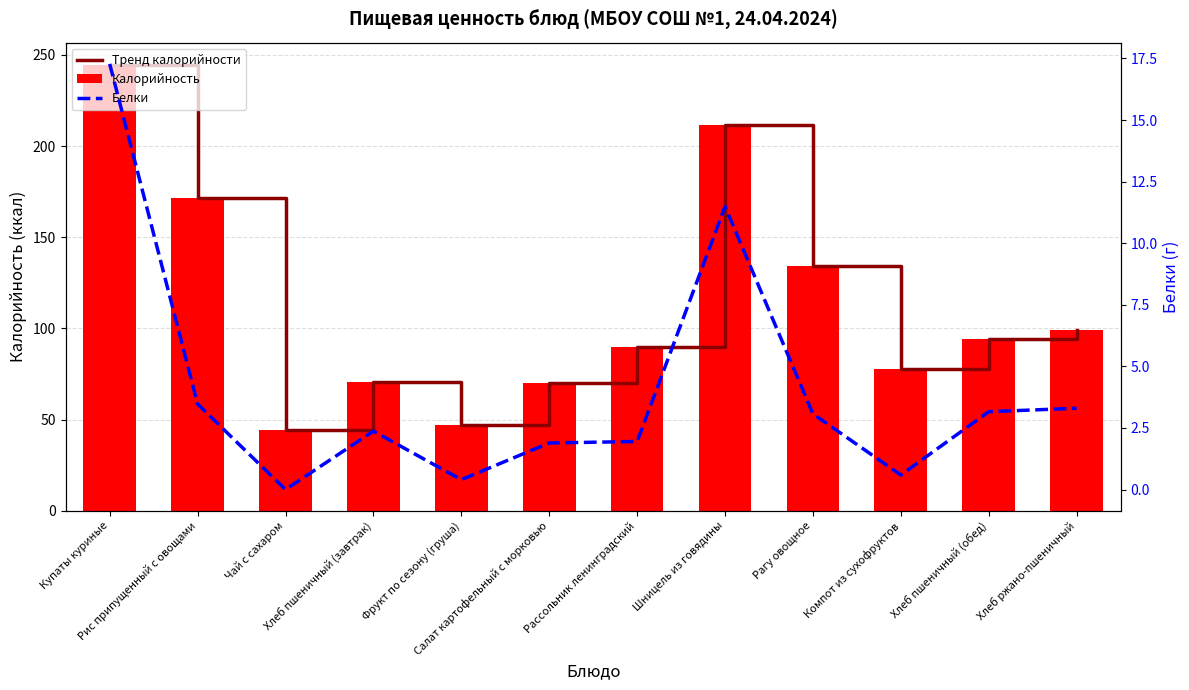

What is the sum of all Калорийность values?

1354.6